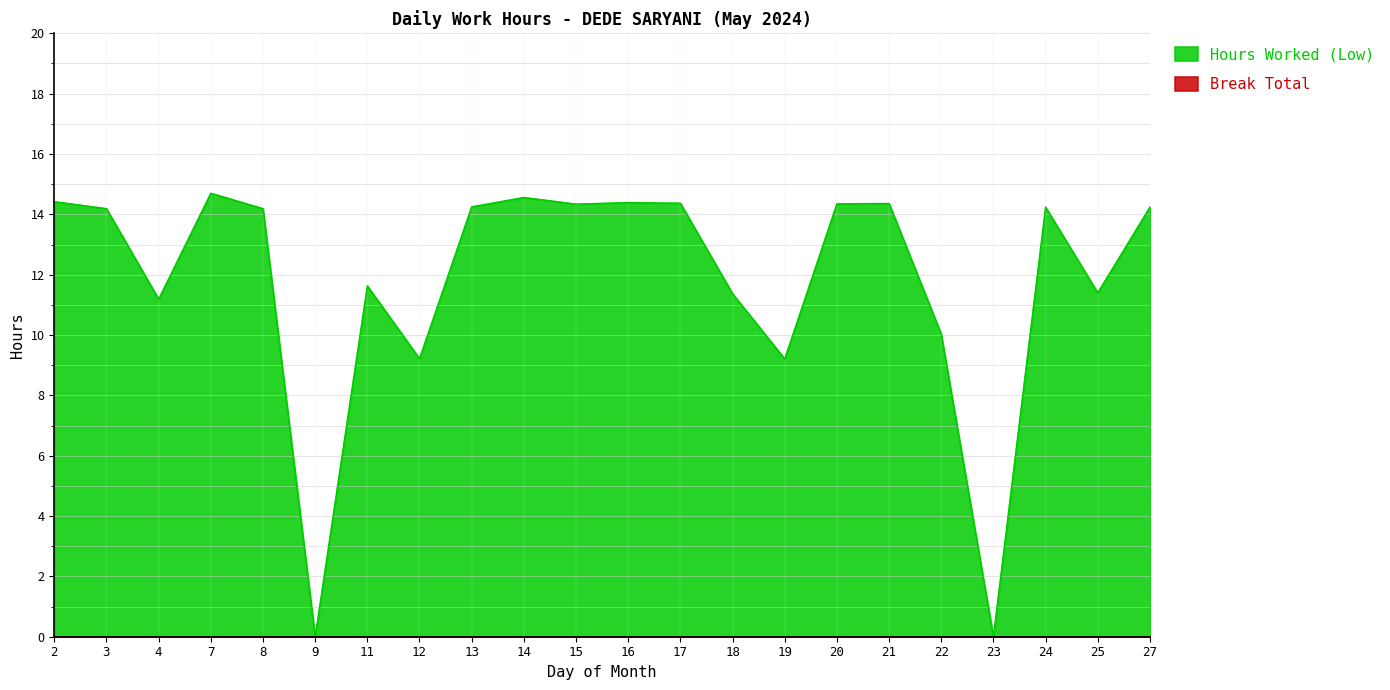

Rank the categories by value from lowest to highest.

9, 23, 19, 12, 22, 4, 18, 25, 11, 3, 8, 24, 27, 13, 15, 20, 21, 17, 16, 2, 14, 7